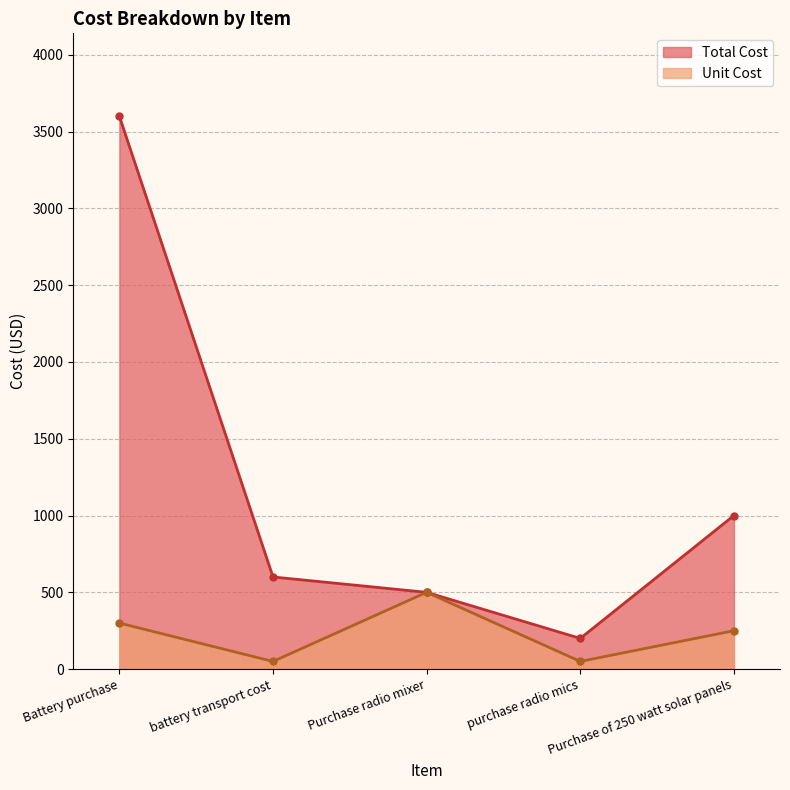

True or false: Unit Cost has more than 0 interior local peaks.

True